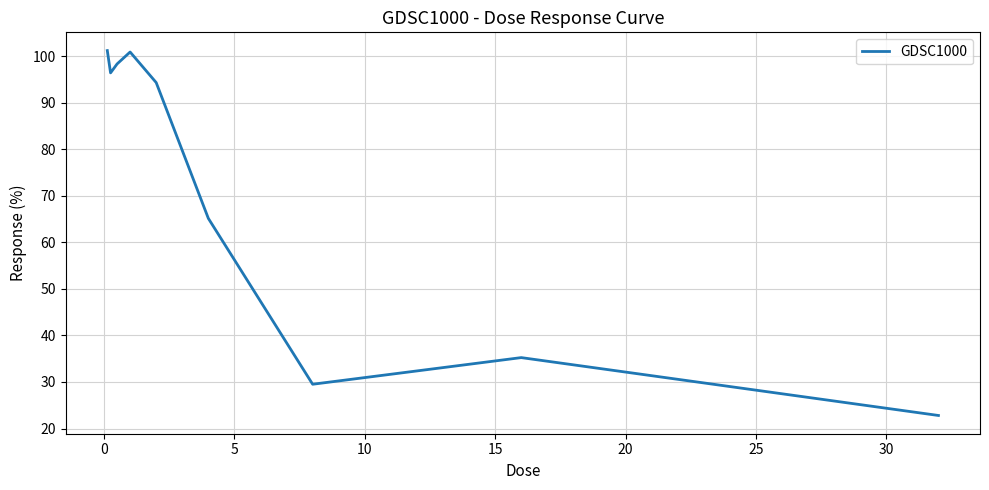

What is the difference between the maximum and minimum values?

78.4